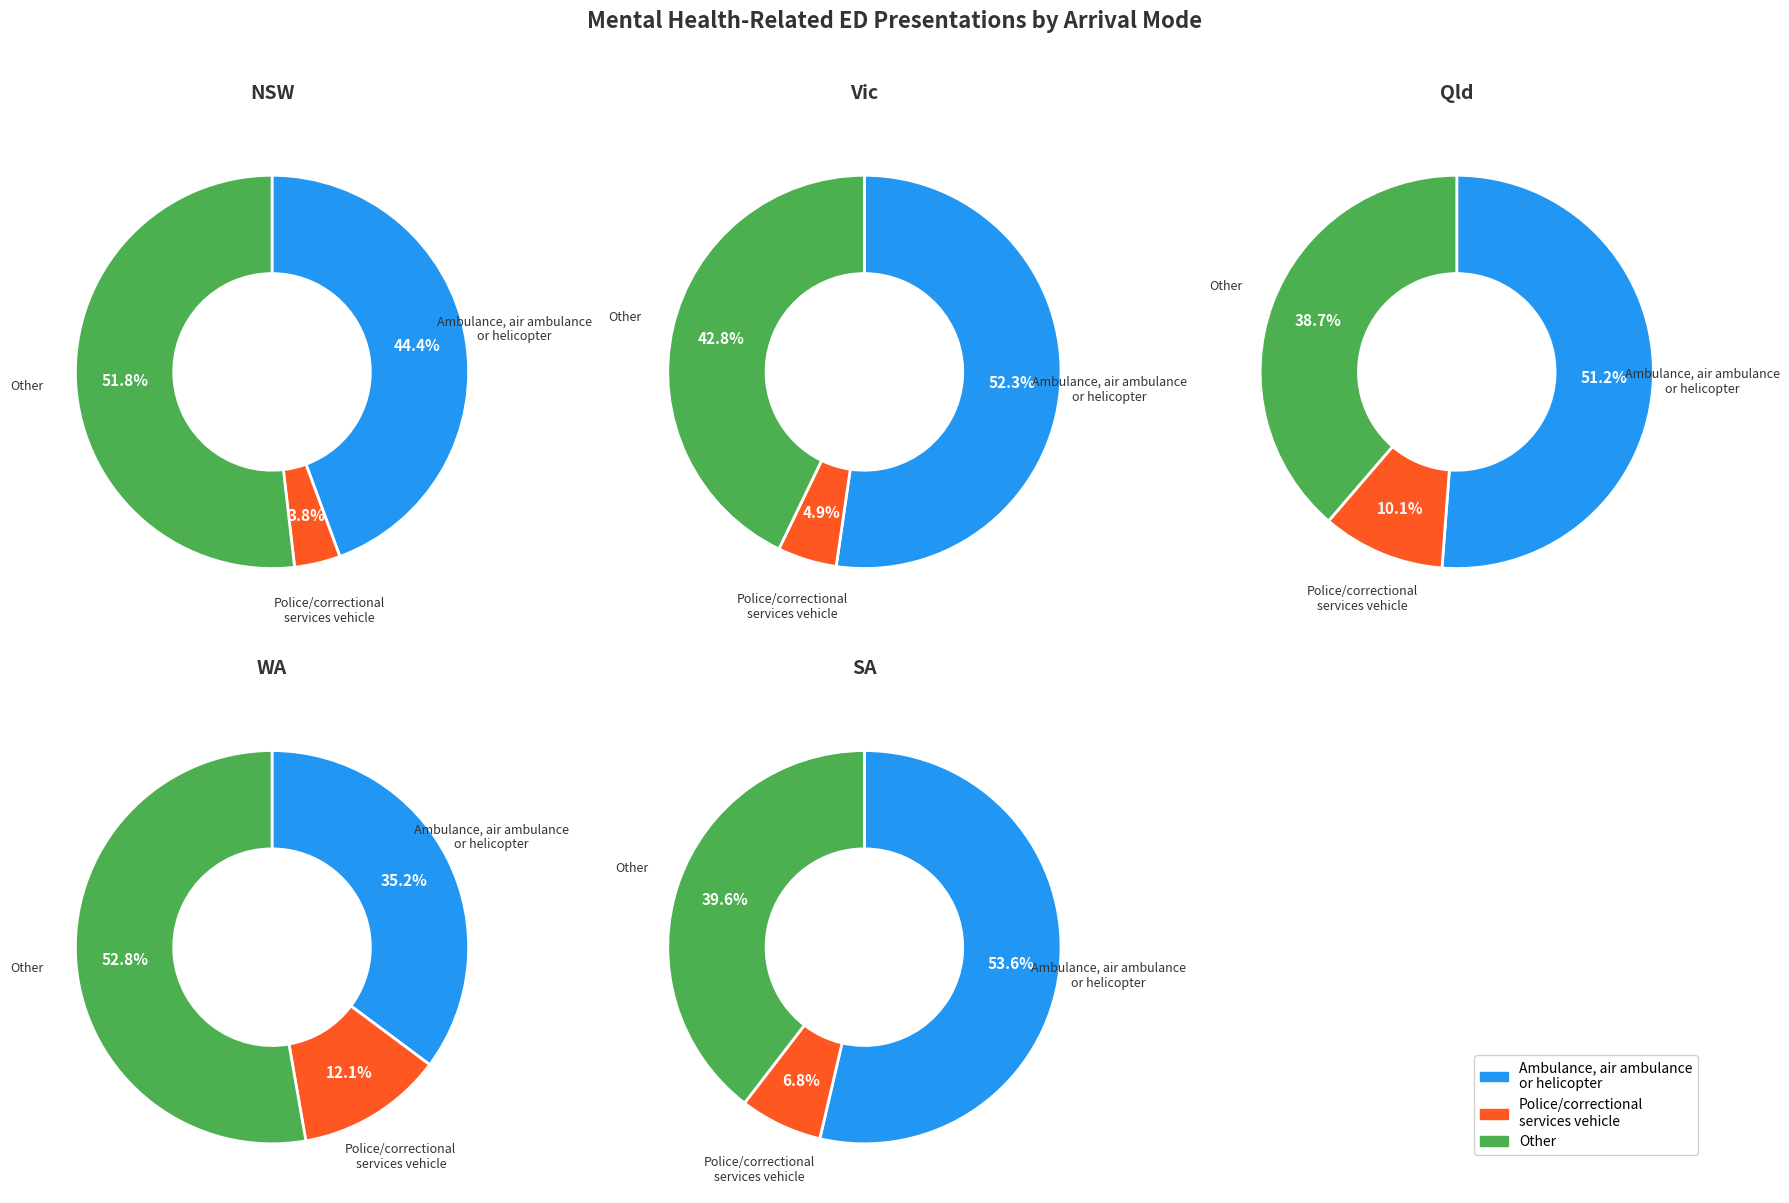

What percentage is the Other slice, to the nearest percent?

52%